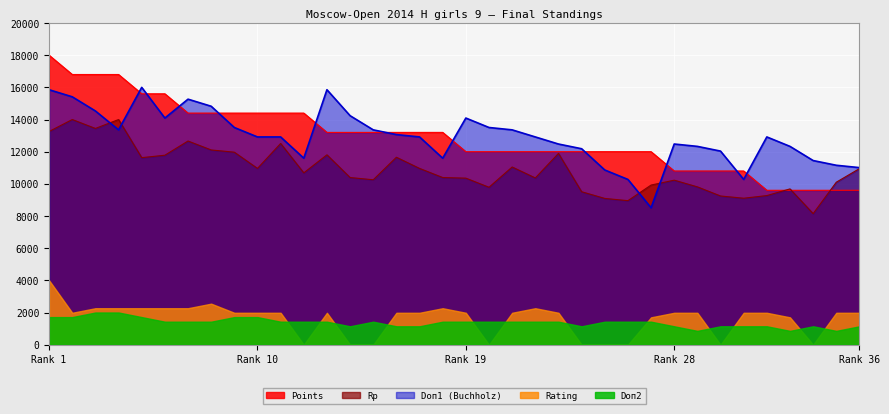

How many times do Points and Rp cross each other?

3